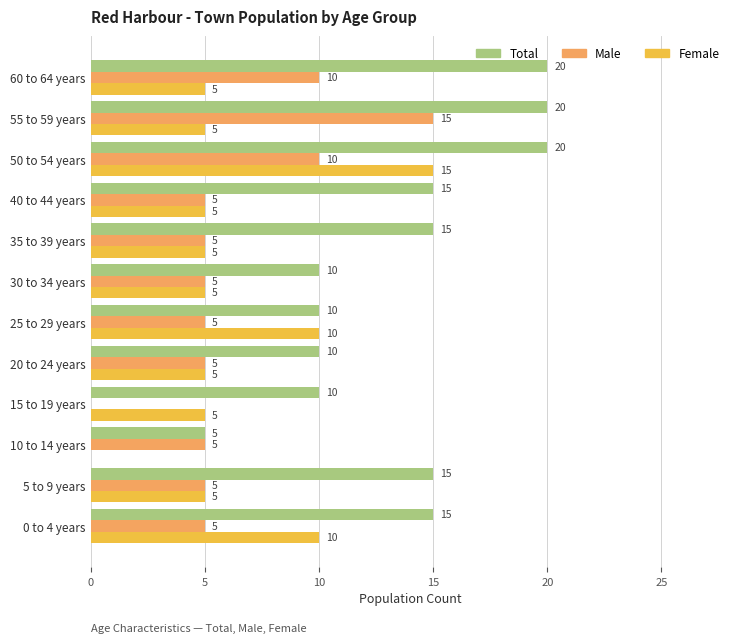

What are all the series names shown in the legend?

Total, Male, Female